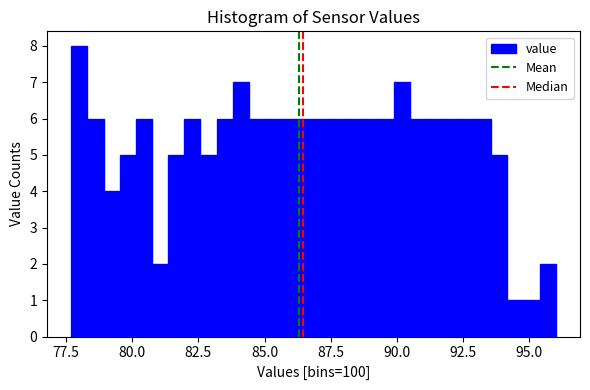

Around what value on the x-axis is the tallest bar? Give the approximate position of its centre, as read against the axis.

78.0